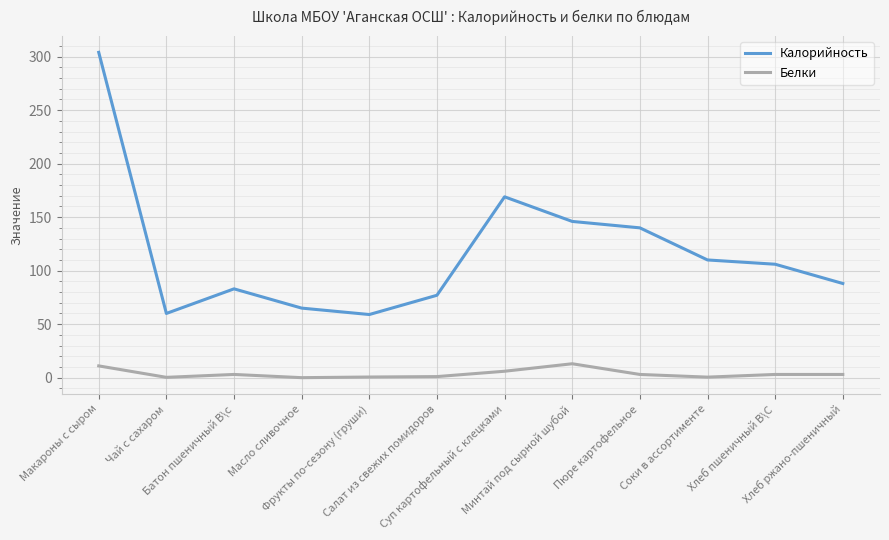

Where is the first local minimum for Калорийность?

Чай с сахаром